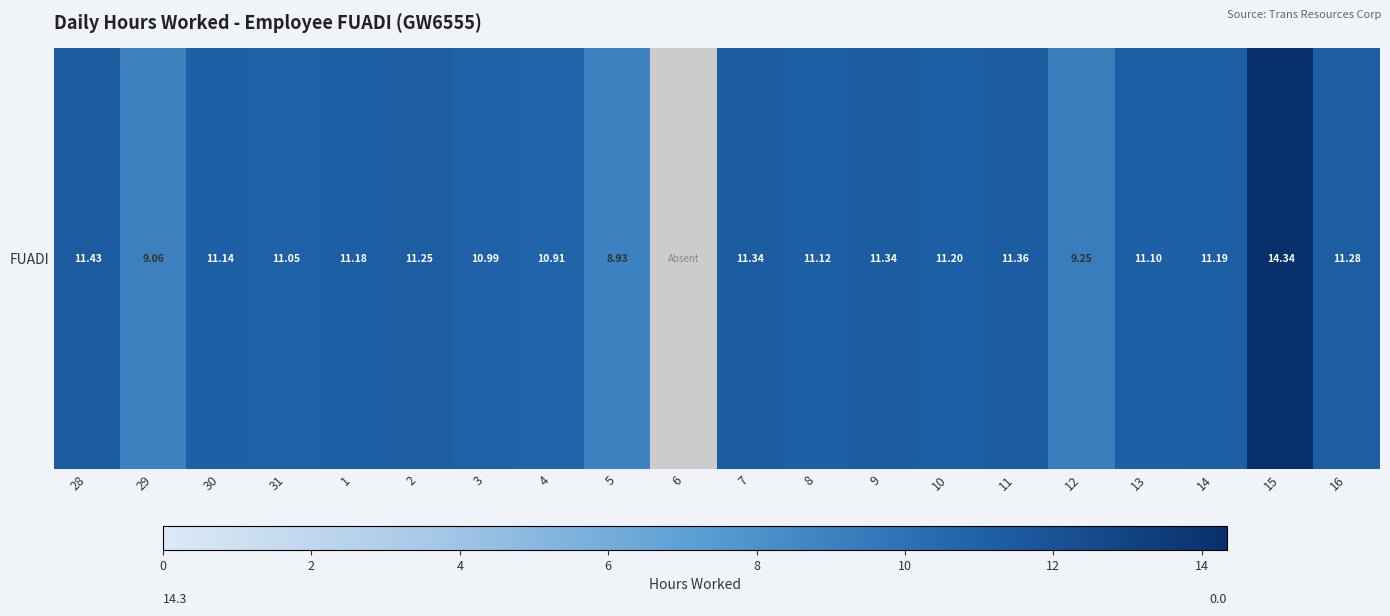

Reading right to left, list all the values displayed in this chart.

11.3	14.3	11.2	11.1	9.2	11.4	11.2	11.3	11.1	11.3	0.0	8.9	10.9	11.0	11.2	11.2	11.1	11.1	9.1	11.4